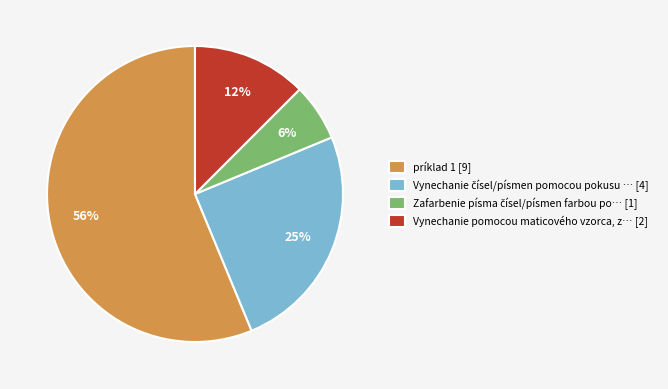

Is there any slice that represents more than half of the pie?

Yes